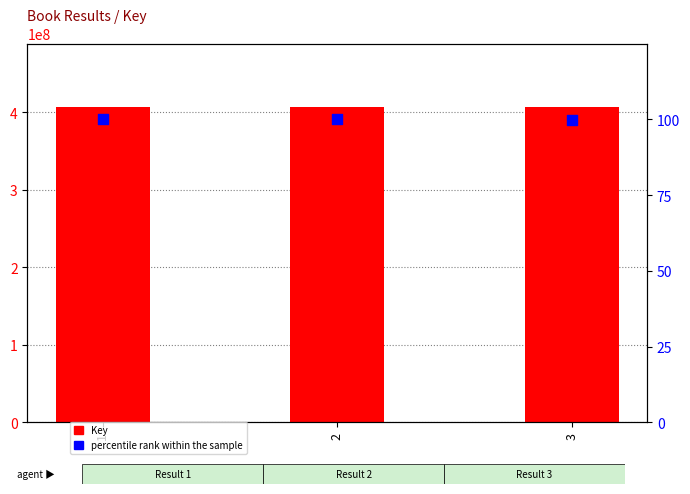

Is the value of Key at 1 greater than the value of percentile rank within the sample at 1?

Yes